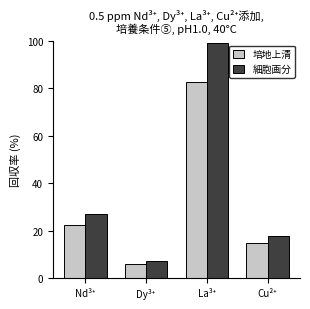

How many groups of bars are there?

4